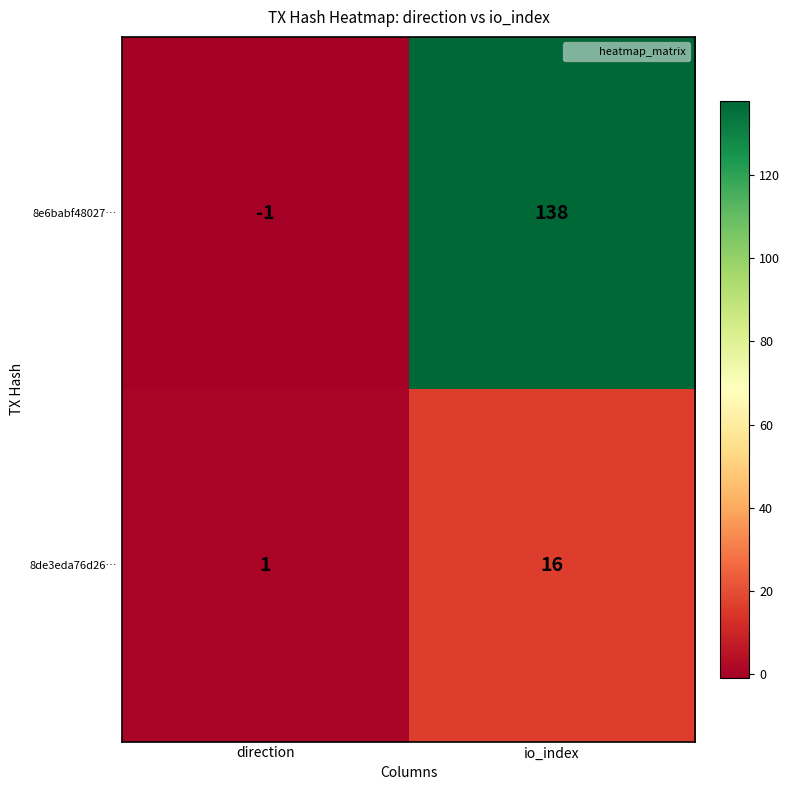

Reading right to left, what are all the values shown in this chart?

8e6babf48027…: io_index=138	direction=-1
8de3eda76d26…: io_index=16	direction=1